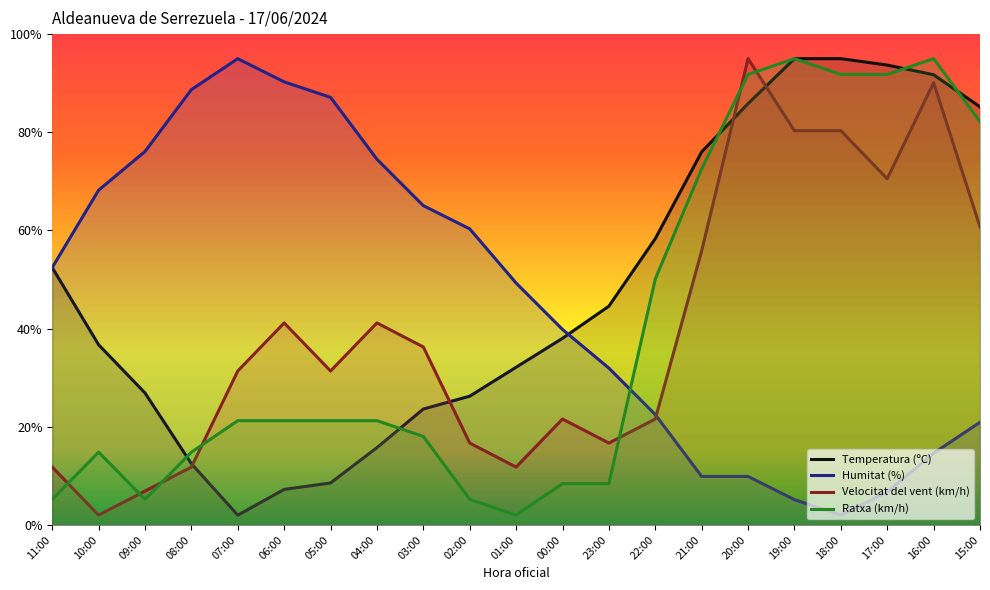

Where does the Temperatura (ºC) series first go above 38?

11:00